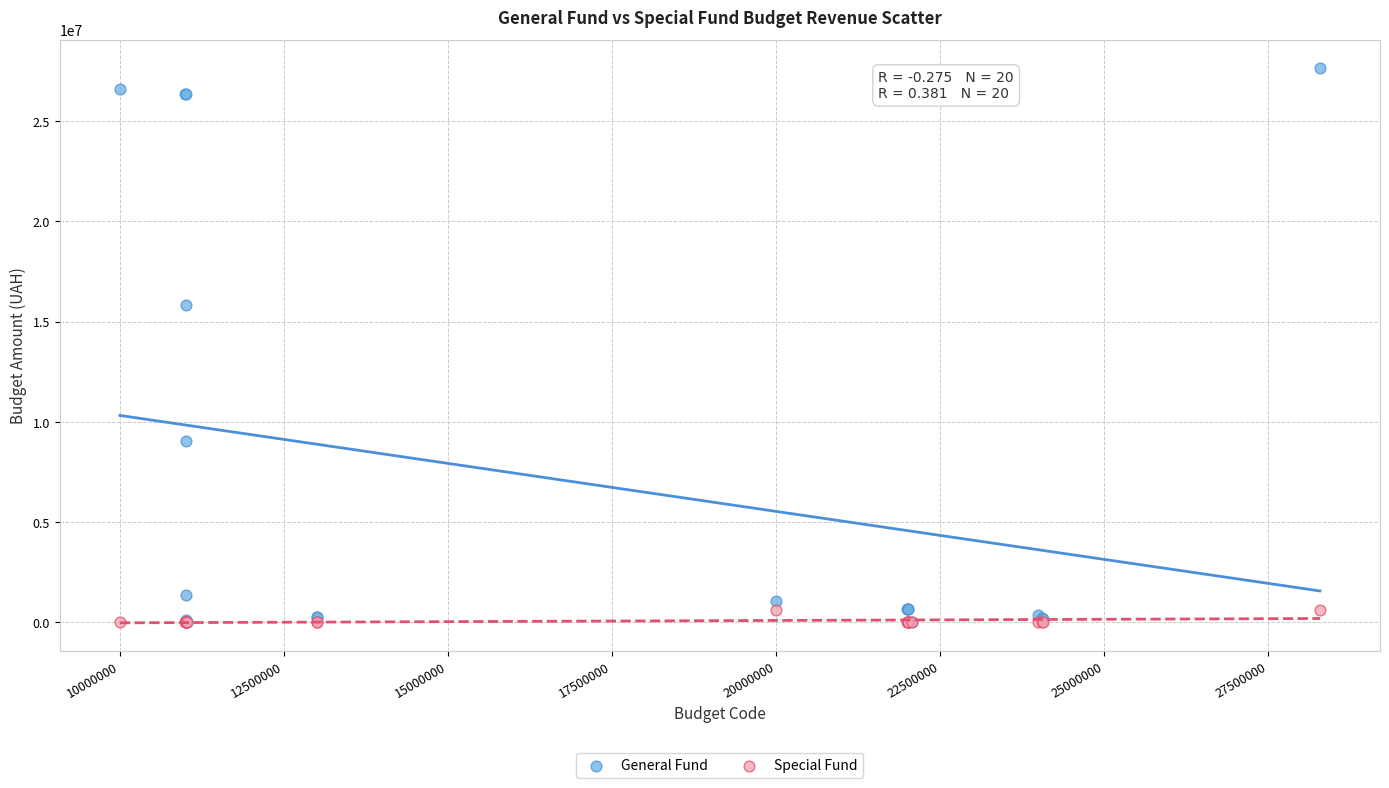

In the General Fund series, what Y value is closest to 13832977?

15835855.3